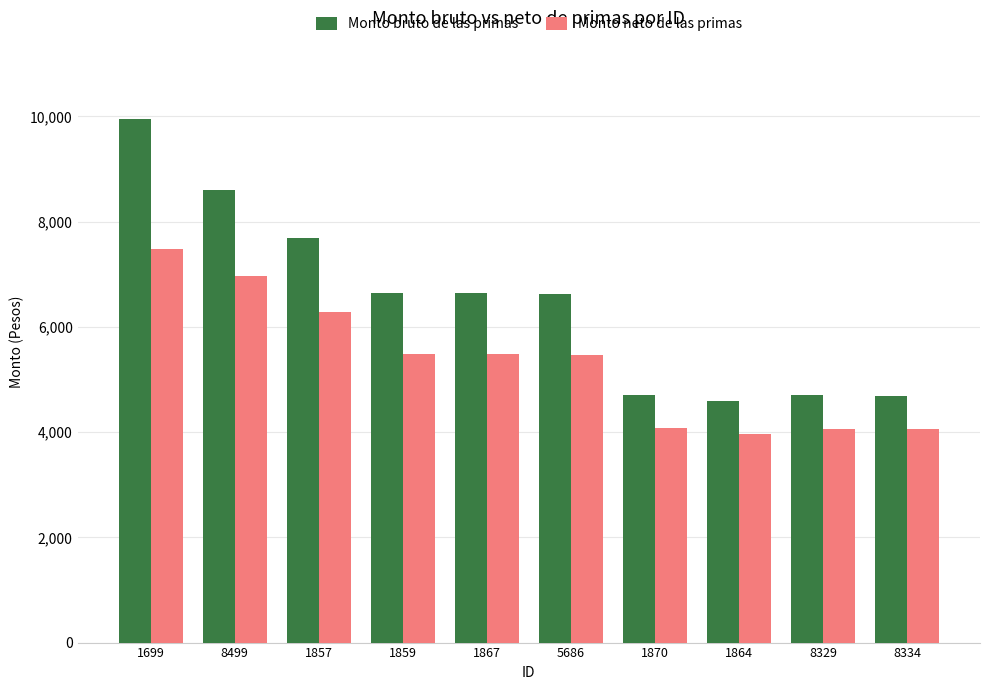

What is the greatest value displayed?

9946.2